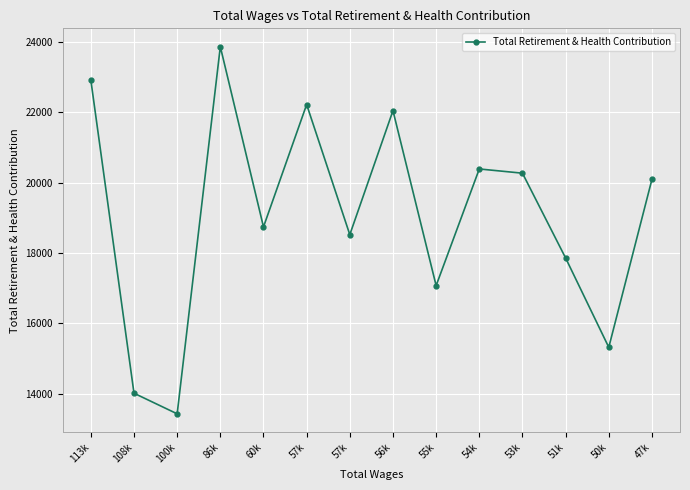

List the labels in order of value, smallest first.

100k, 108k, 50k, 55k, 51k, 57k, 60k, 47k, 53k, 54k, 56k, 57k, 113k, 86k